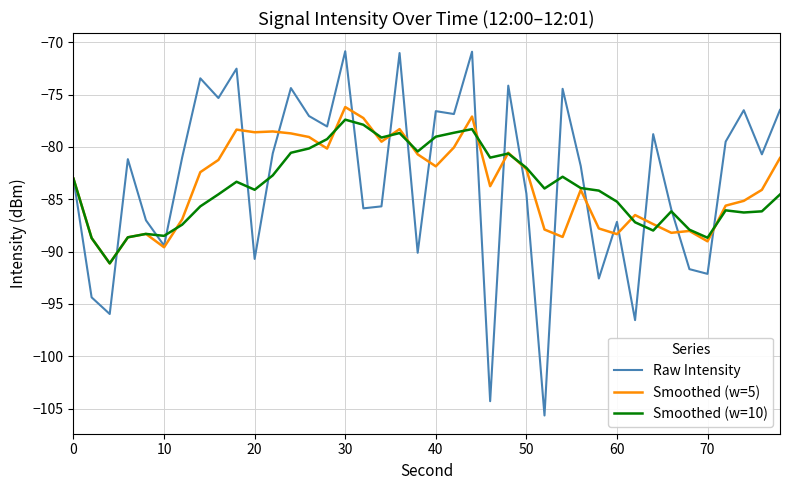

Which series has the widest spread of values?

Raw Intensity